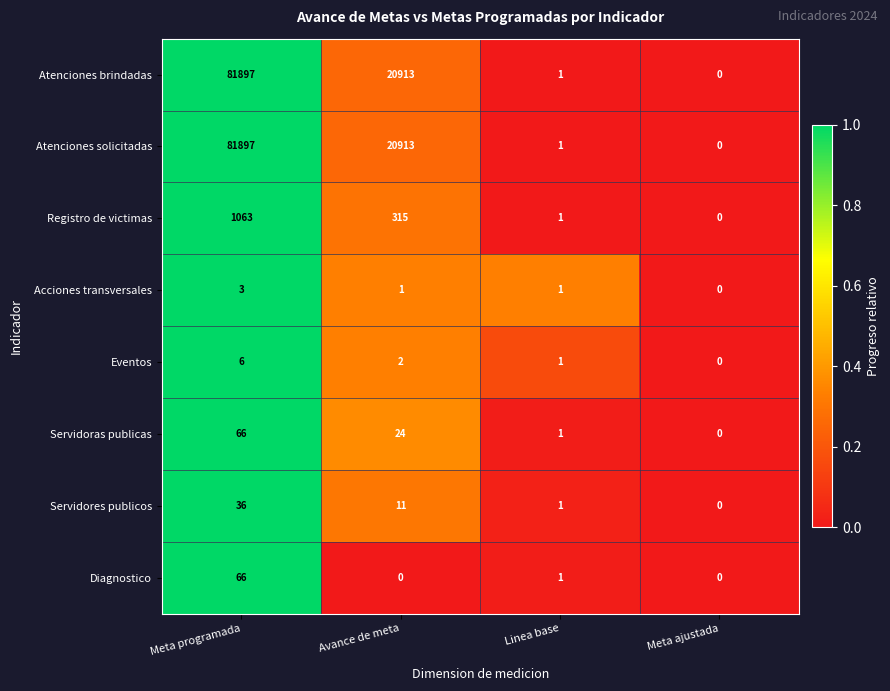

What is the difference between the second highest and second lowest values in the Servidores publicos series?

10